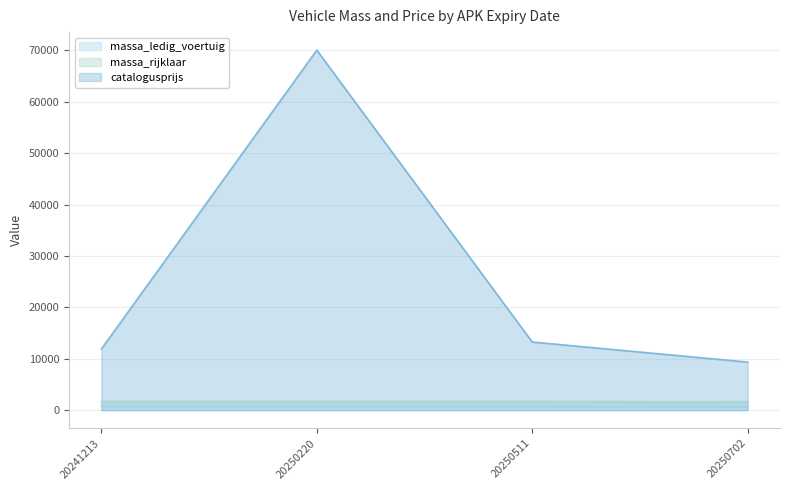

Is the value of massa_ledig_voertuig at 20250220 greater than the value of catalogusprijs at 20250220?

No